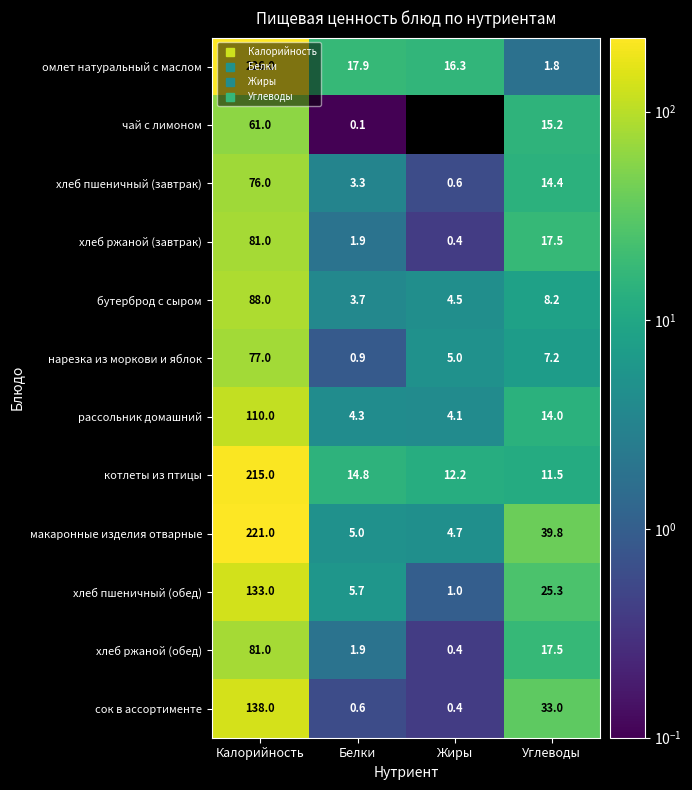

The value of хлеб пшеничный (обед) at Калорийность is 133.0. True or false?

True